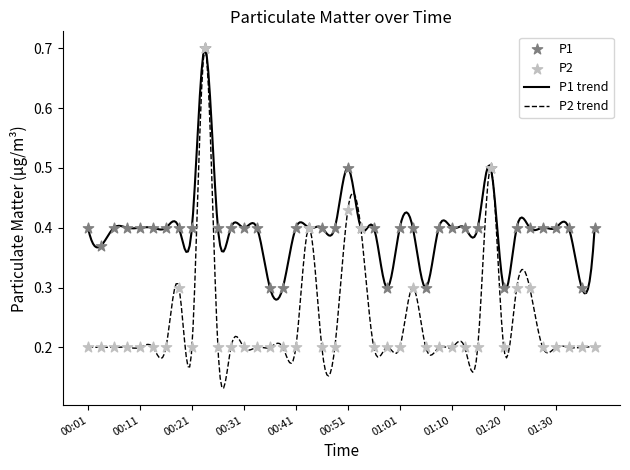

Which series reaches the minimum Y coordinate?

P2